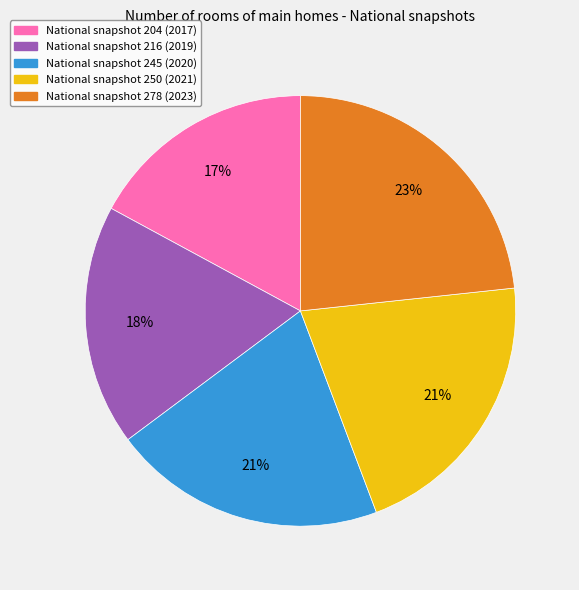

Does any single category account for the majority?

No